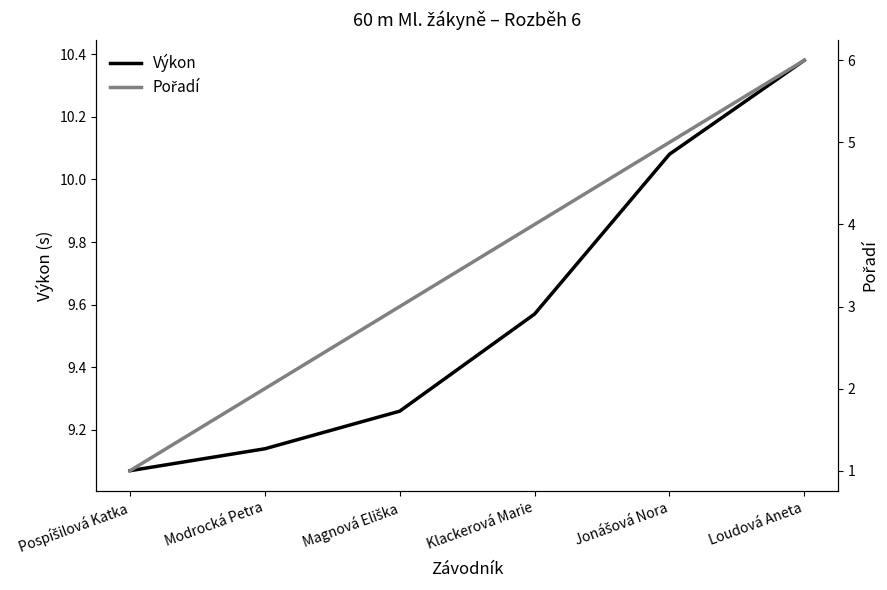

At which label does Výkon reach its minimum?

Pospíšilová Katka